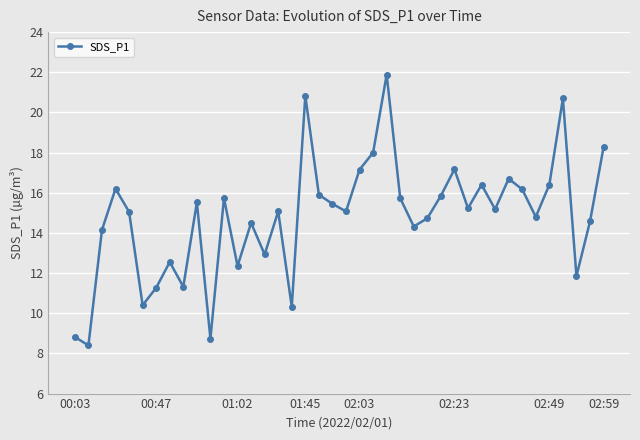

What is the minimum value shown in the chart?

8.4